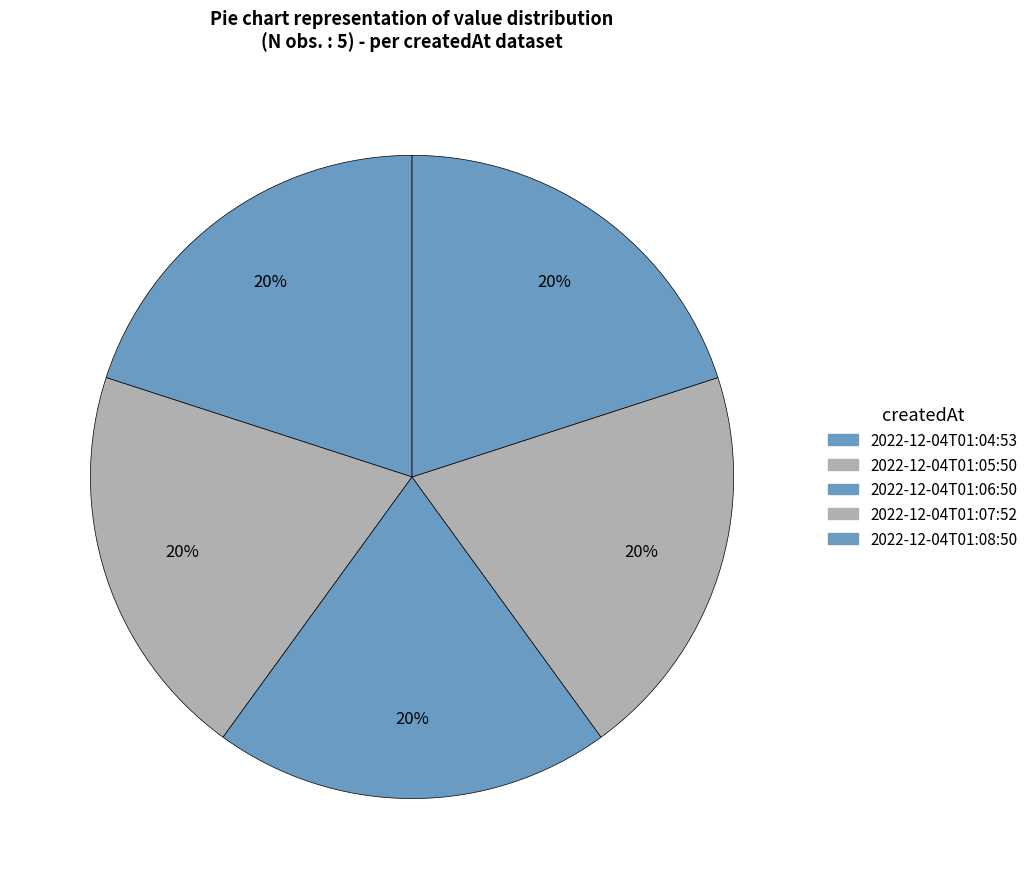

How many slices are in this pie chart?

5